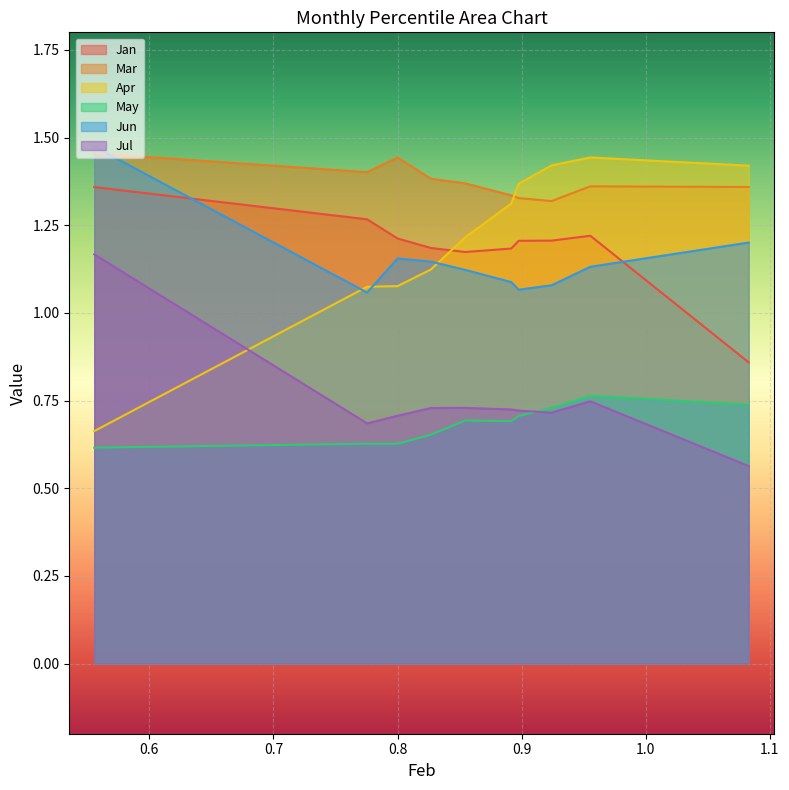

True or false: Jan and Jul intersect in this chart.

False